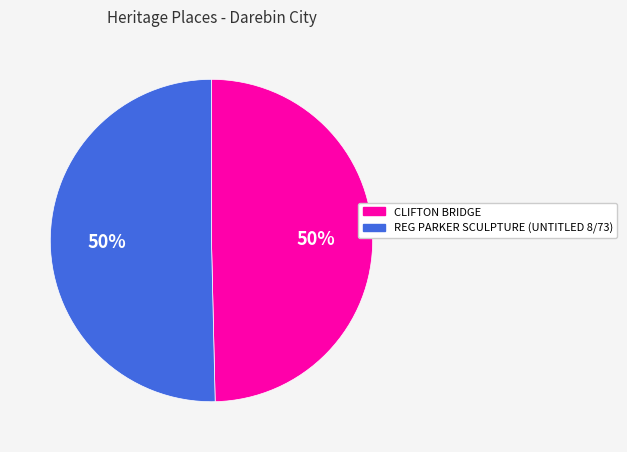

True or false: CLIFTON BRIDGE accounts for 50% of the total.

True